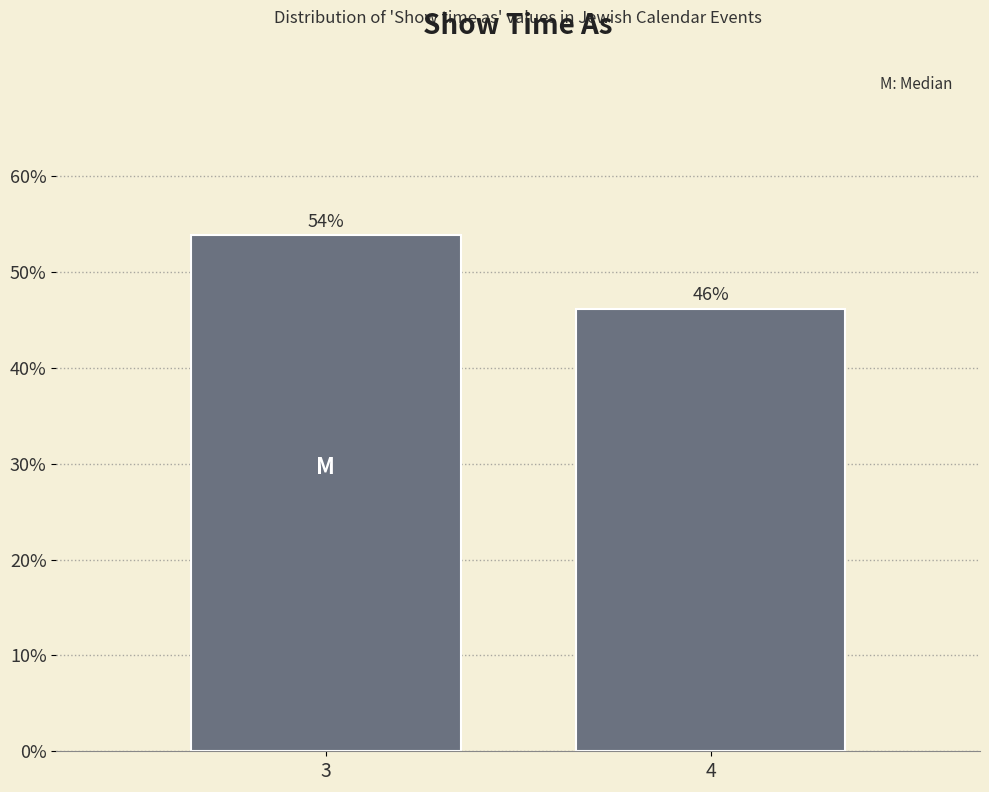

The chart shows a value of 53.8 at 3. True or false?

True